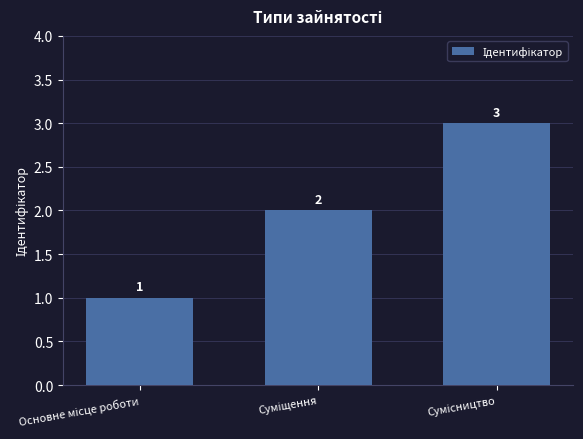

How many values are between 1 and 3?

3